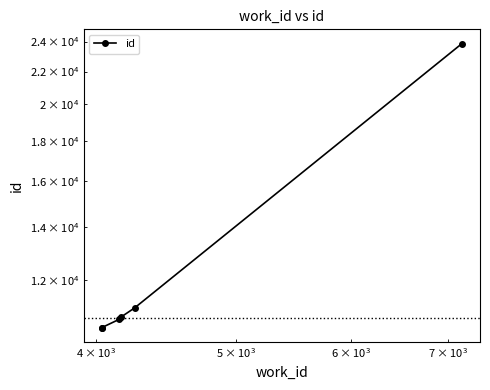

What is the sum of all values?

77358